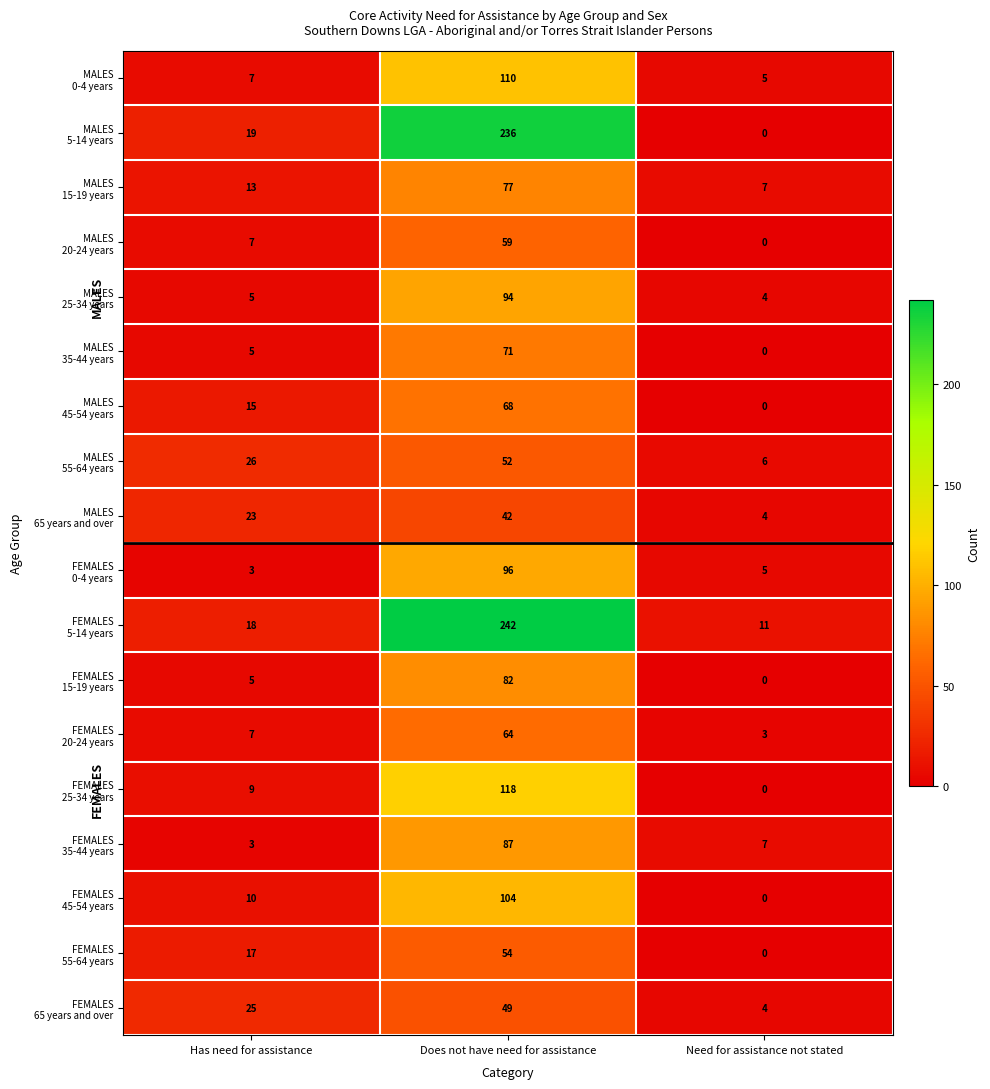

At which category is the sum across all series the highest?

Does not have need for assistance